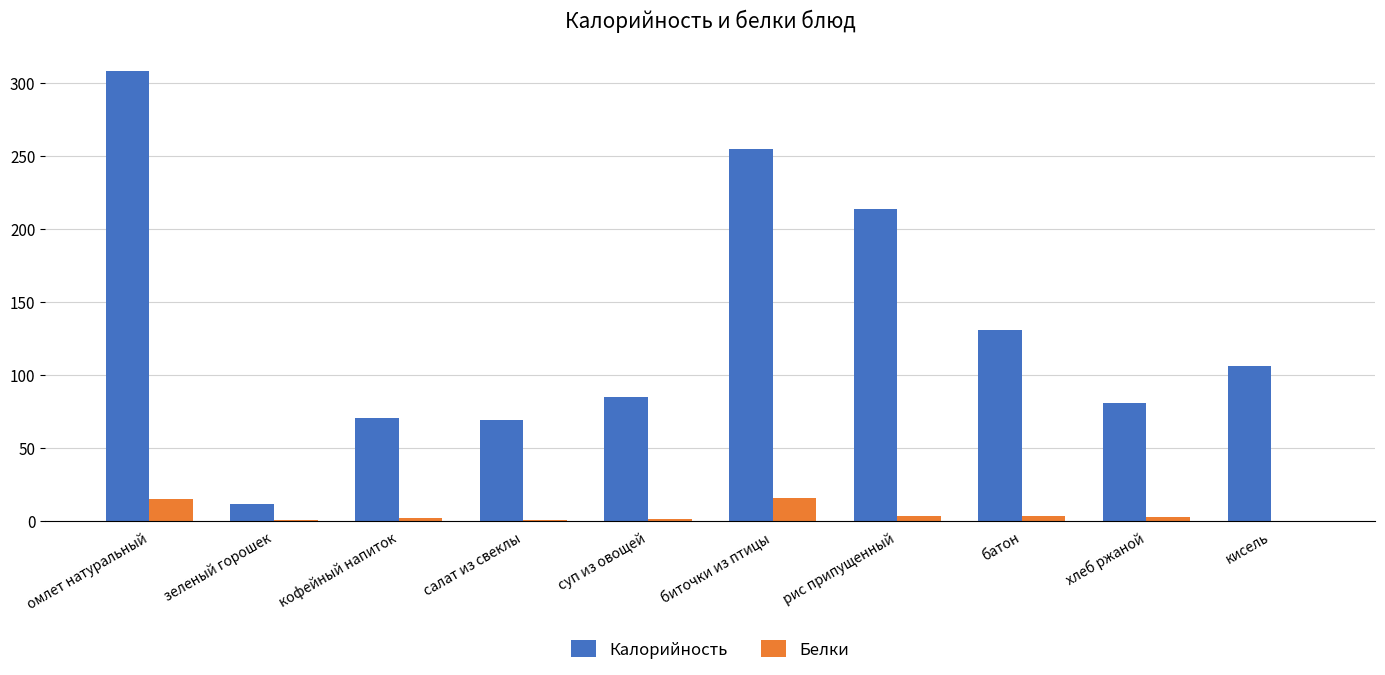

What is the greatest value displayed?

308.0